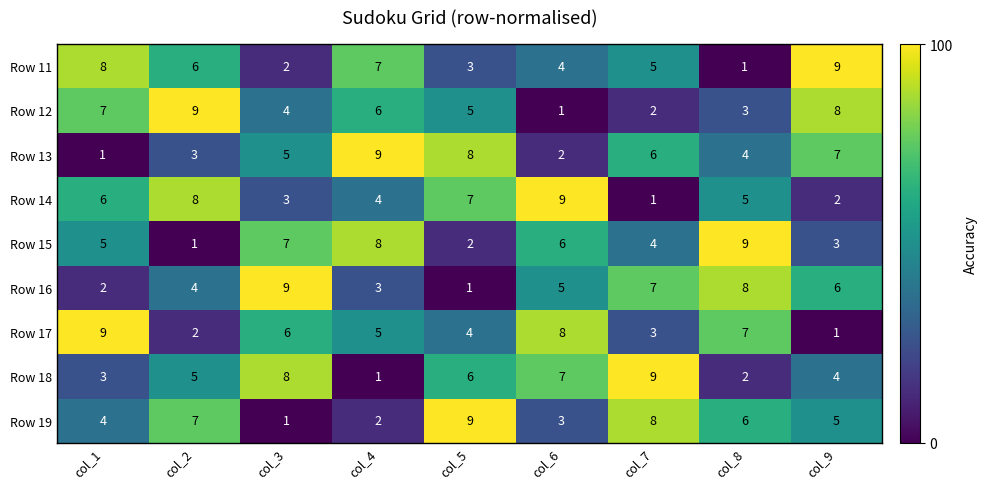

At which label does Row 19 first exceed 5?

col_2